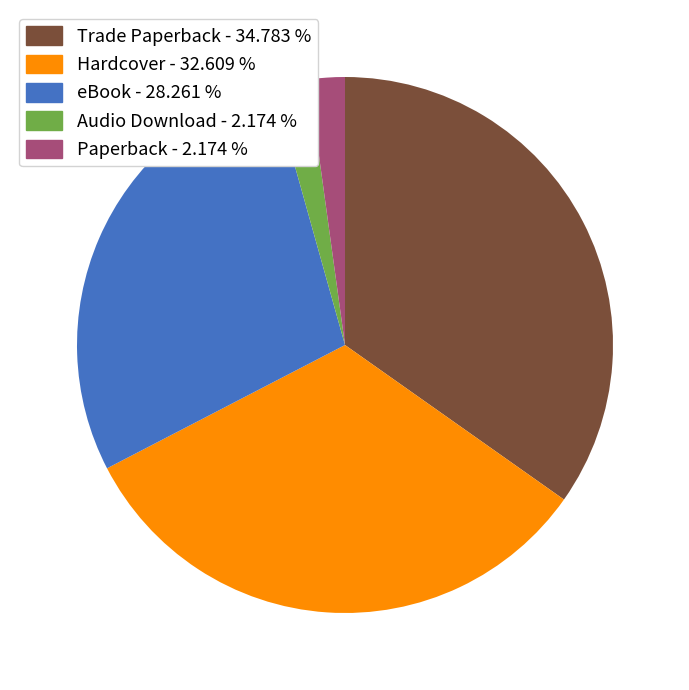

Does Audio Download represent more than half of the total?

No